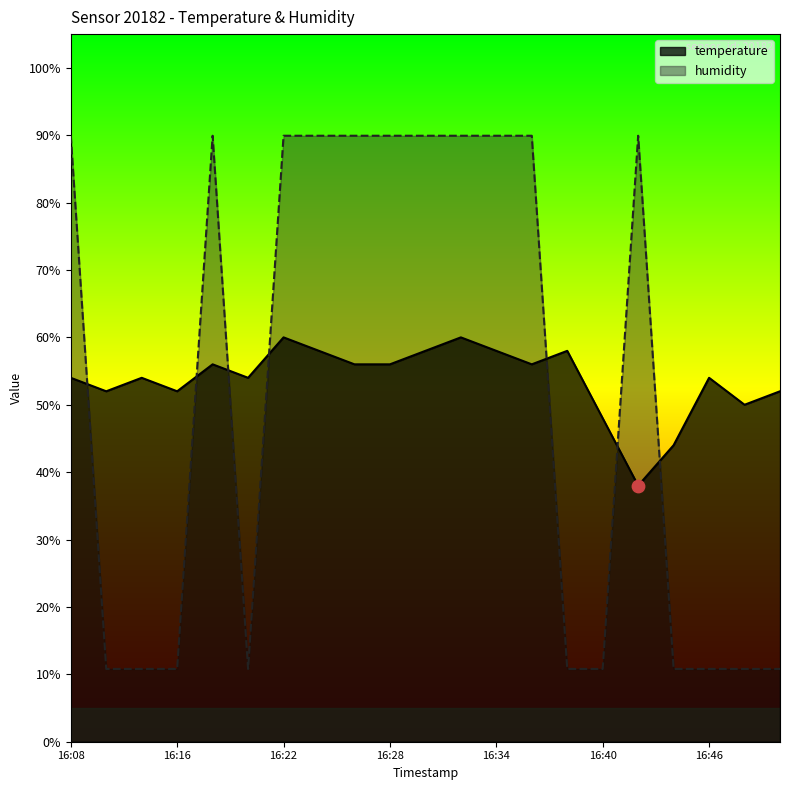

At how many categories does at least one series exceed 42?

21